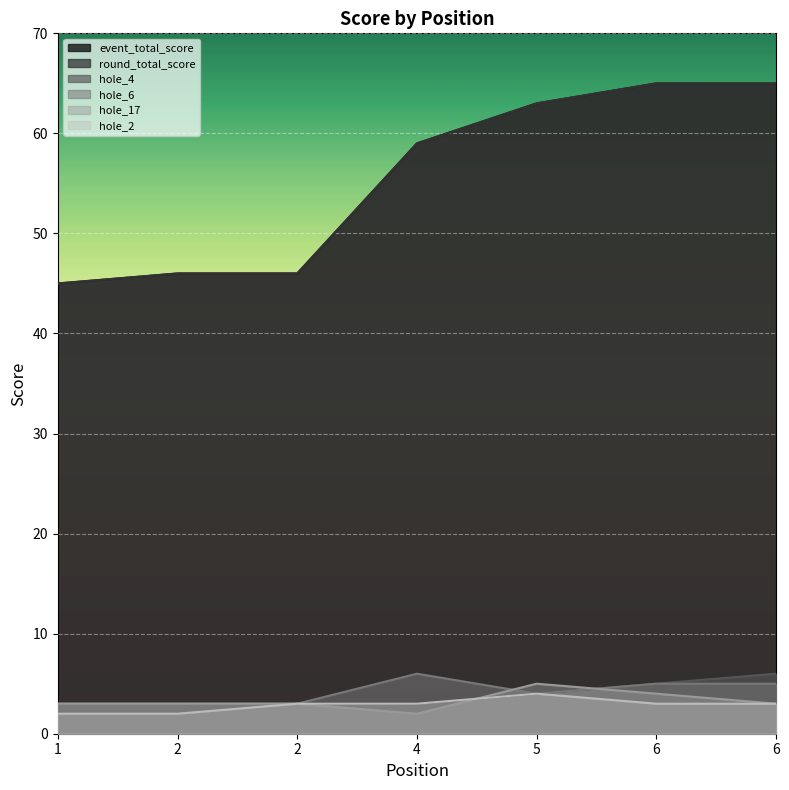

Where does the event_total_score series first go above 59?

5